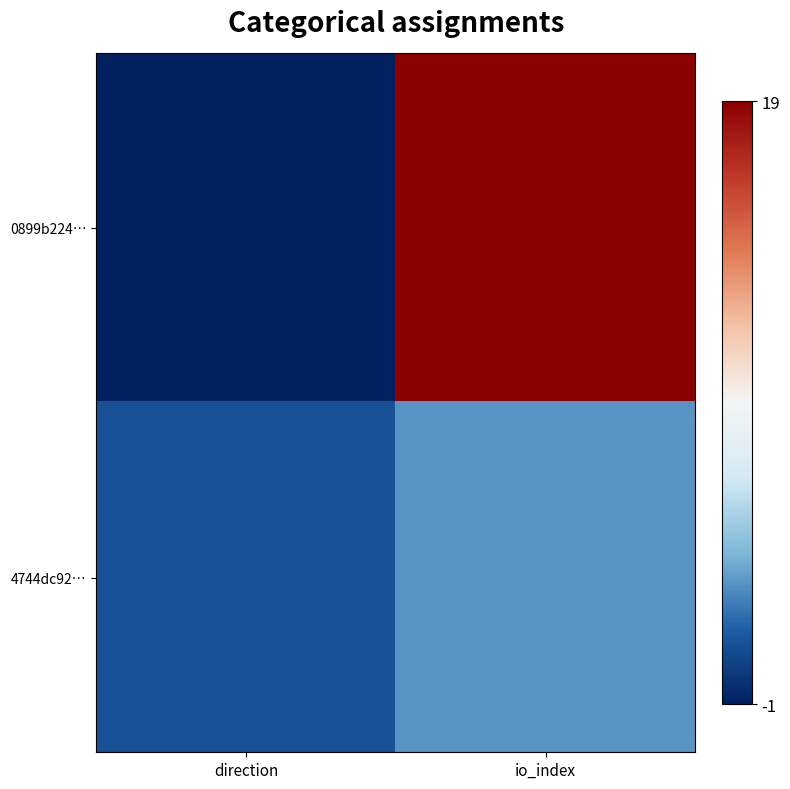

List the series in order of their peak value, lowest first.

4744dc92…, 0899b224…